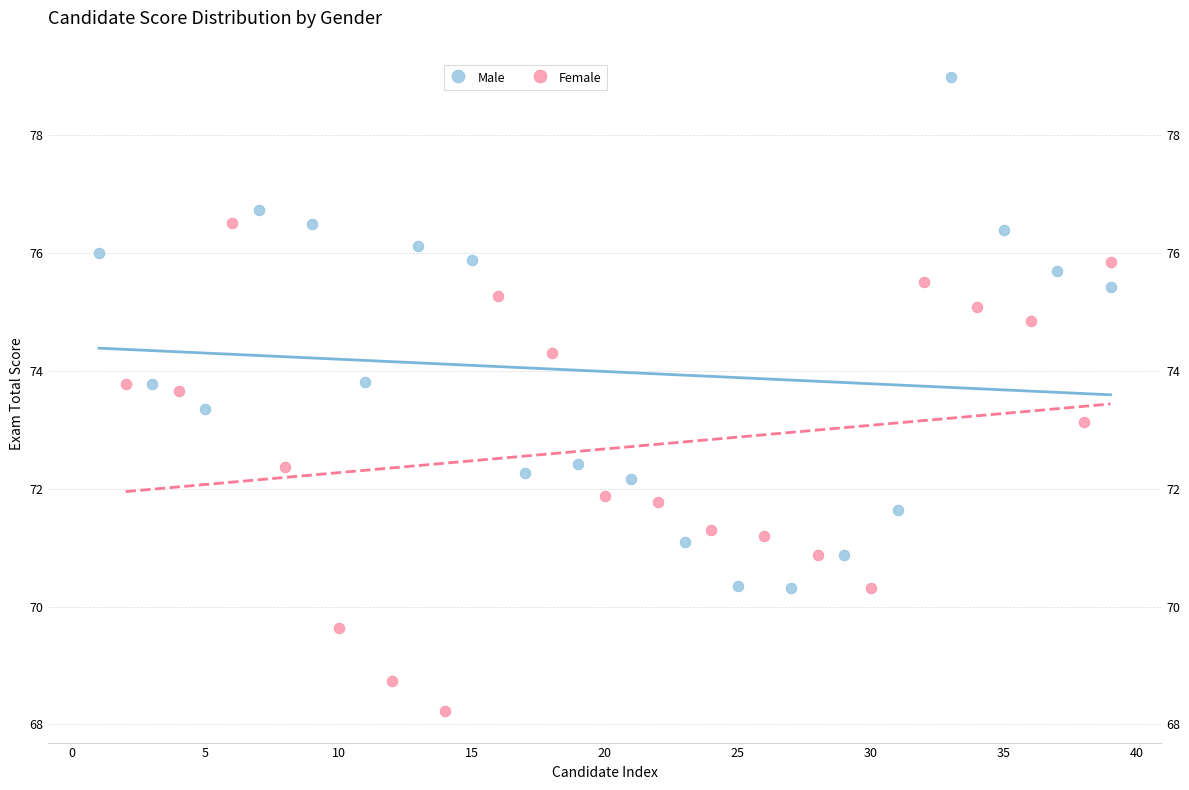

Which series reaches the minimum Y coordinate?

Female